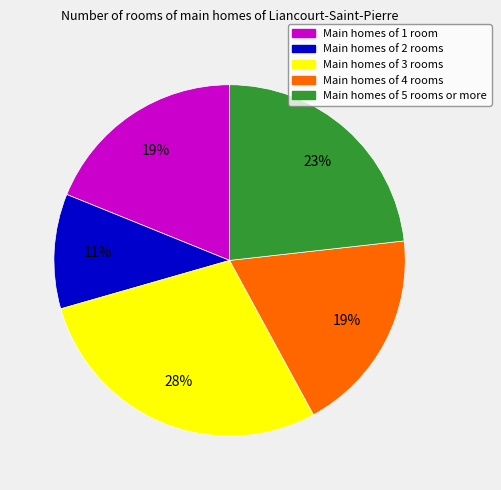

Does any single category account for the majority?

No